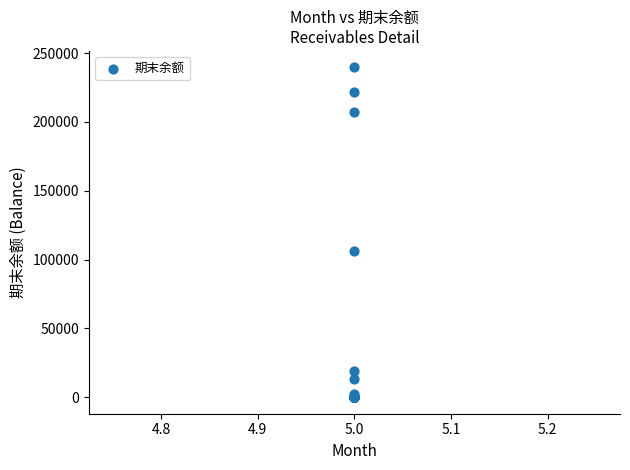

What Y value in the scatter plot is closest to 119793?

105978.0